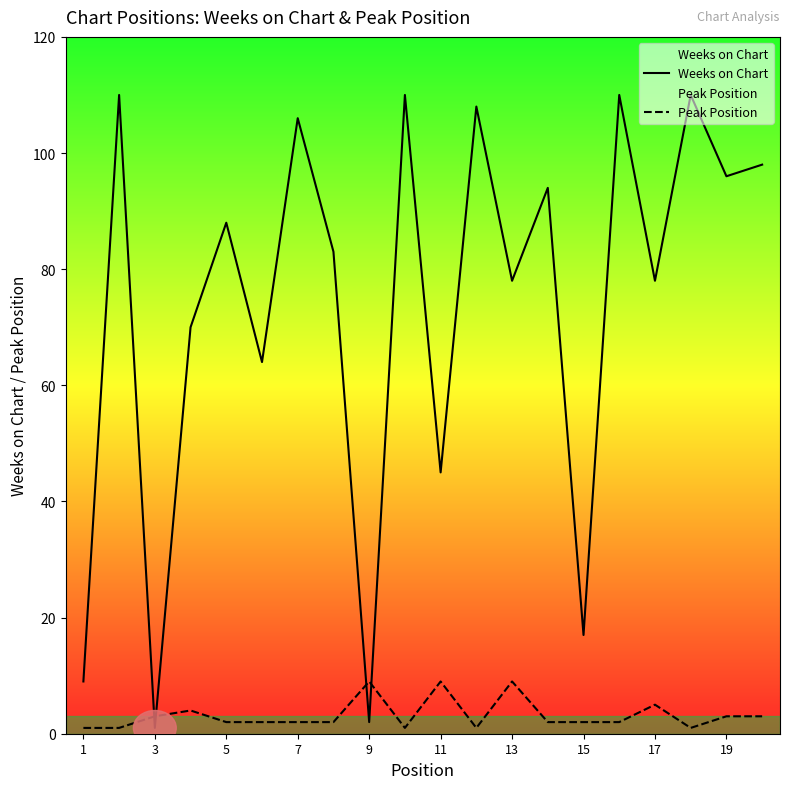

Which series ends up on top after the final intersection of Peak Position and Weeks on Chart?

Weeks on Chart